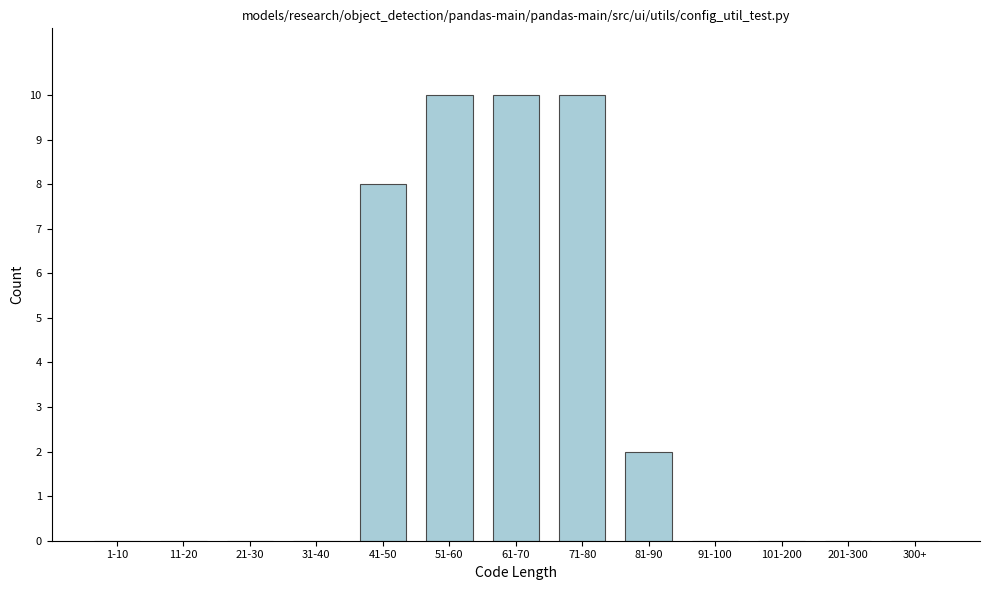

Reading right to left, transcribe all the data shown in this chart.

300+=0	201-300=0	101-200=0	91-100=0	81-90=2	71-80=10	61-70=10	51-60=10	41-50=8	31-40=0	21-30=0	11-20=0	1-10=0